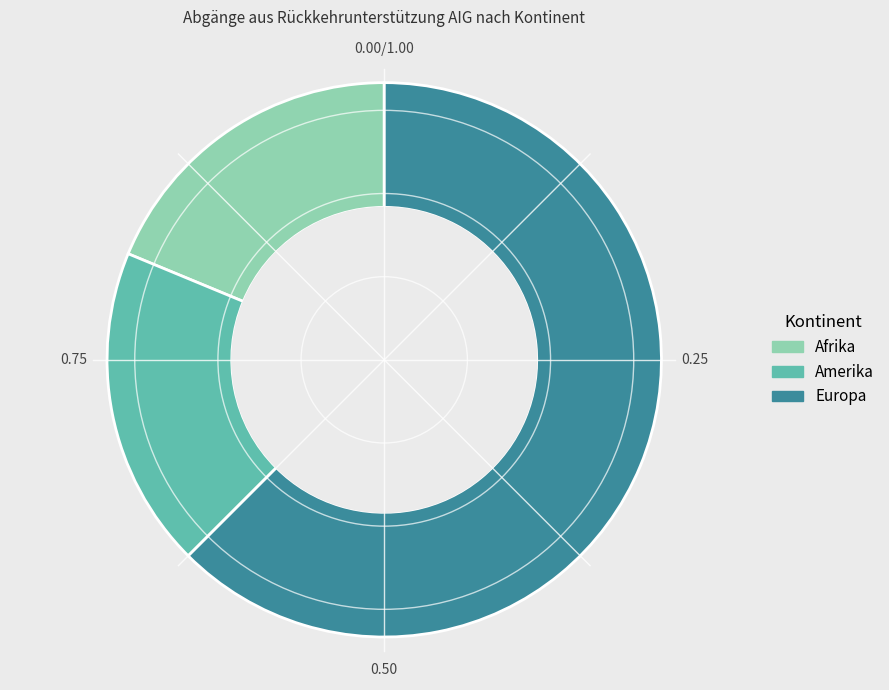

The Europa slice represents 71% of the pie. True or false?

False